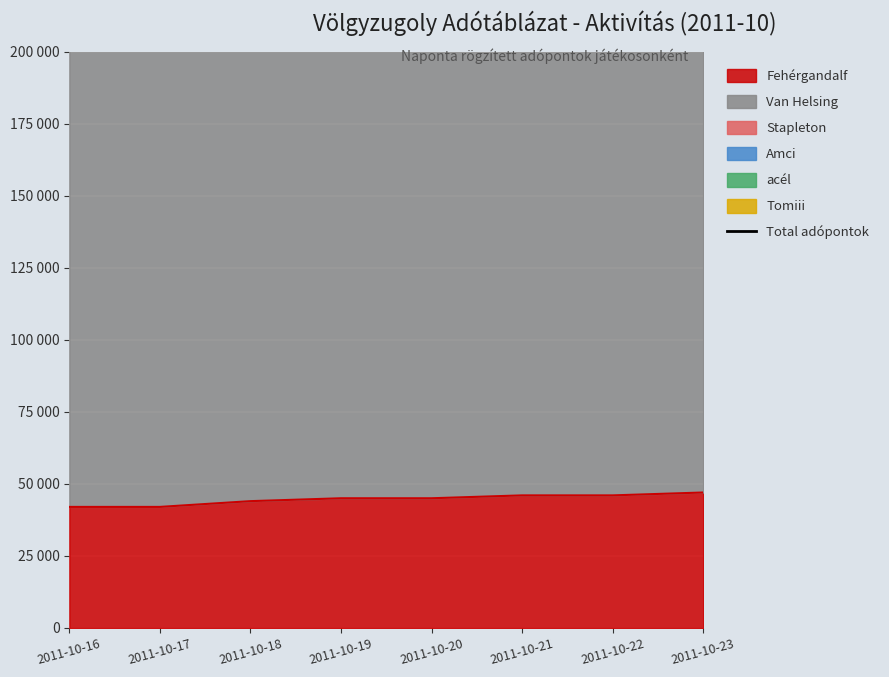

What is the greatest value displayed?

490716